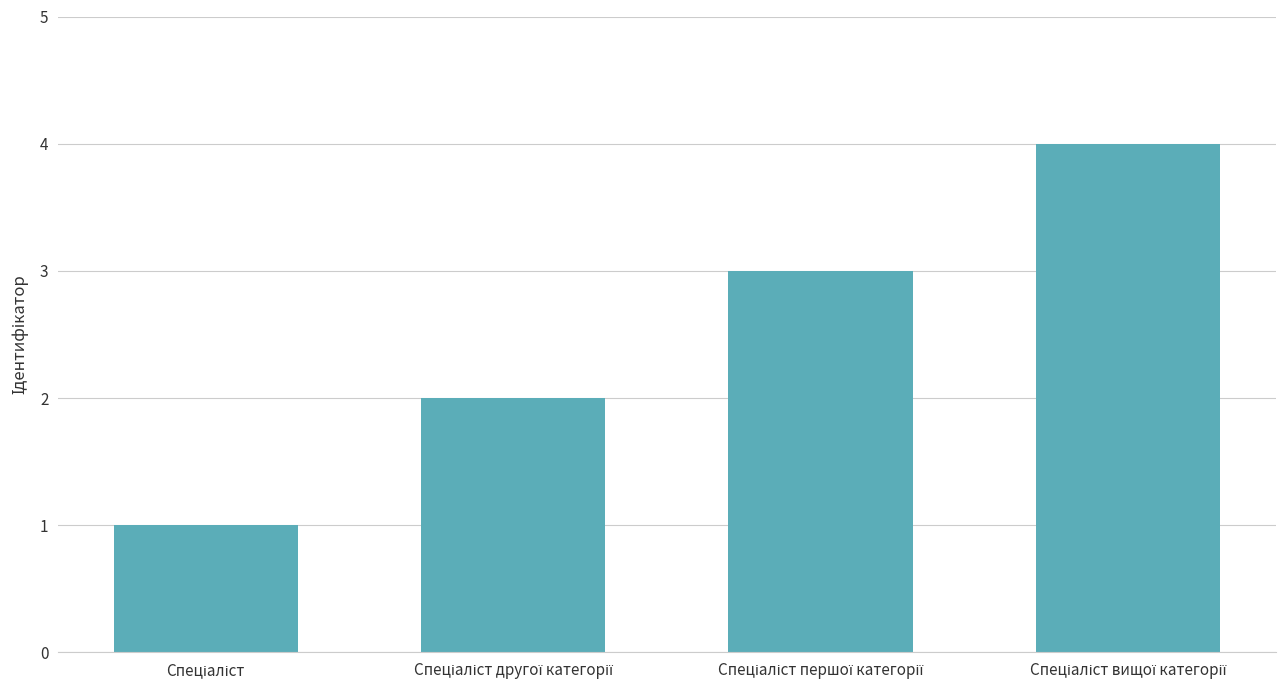

What is the greatest value displayed?

4